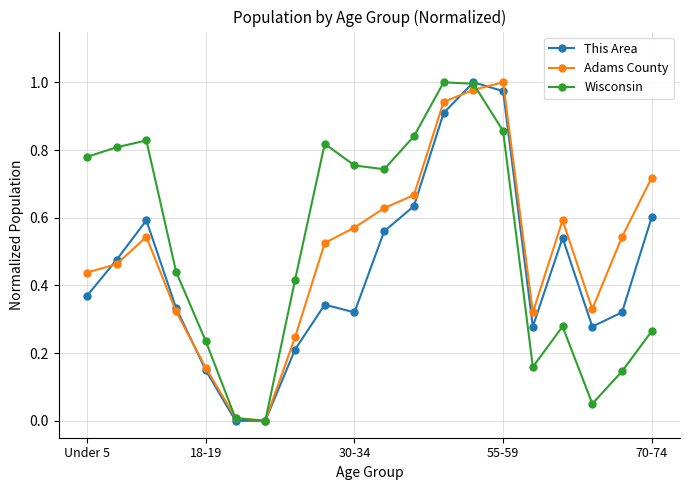

What is the sum of all Wisconsin values?

10.4